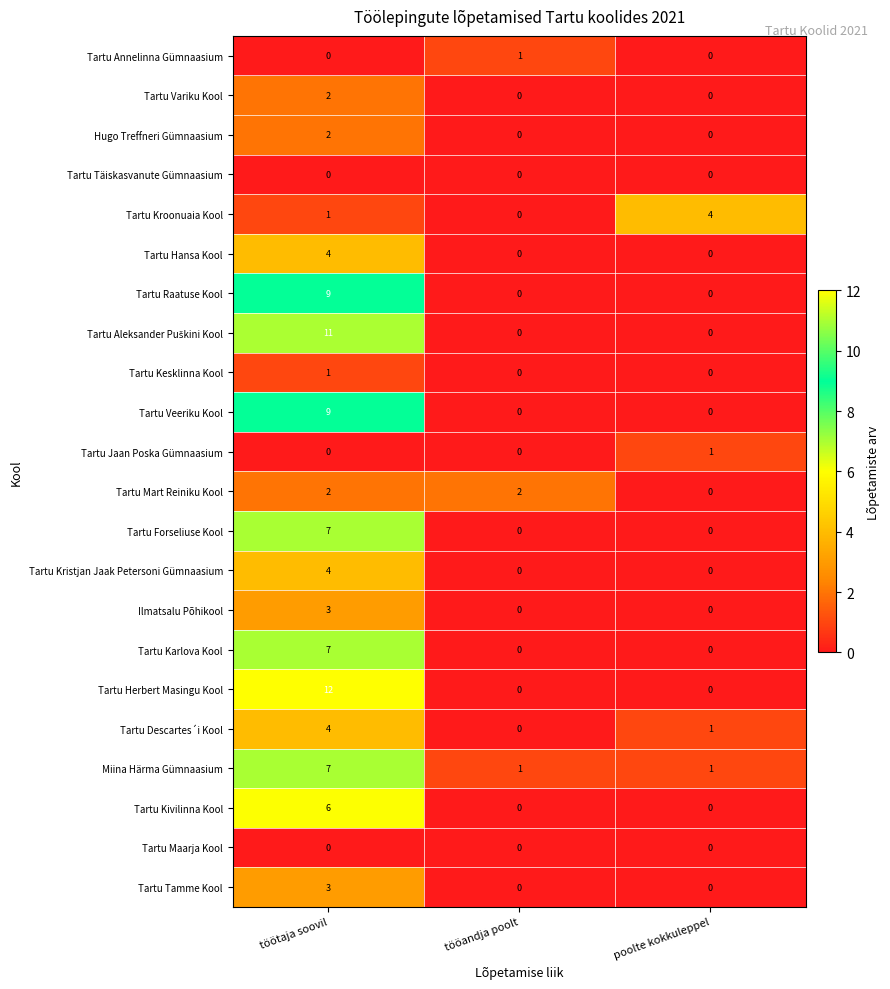

What is the total value across all series at poolte kokkuleppel?

7